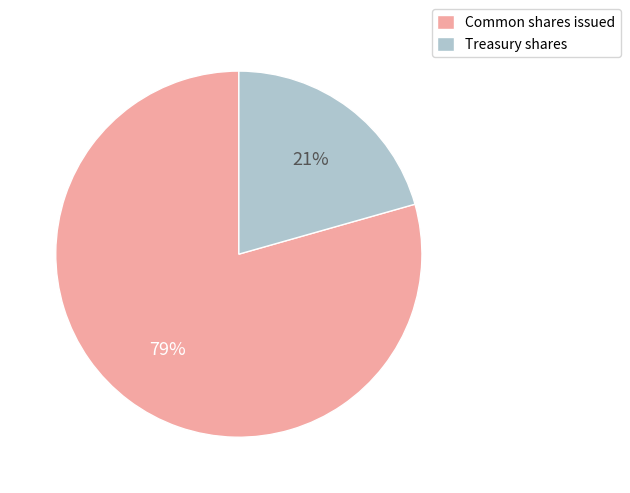

Is it true that Common shares issued is 72% of the pie?

False